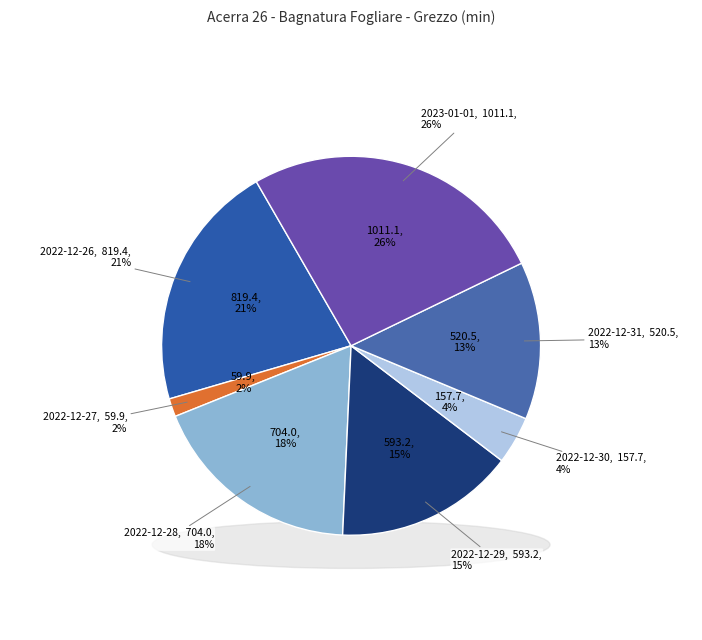

True or false: 2022-12-29 accounts for 15% of the total.

True